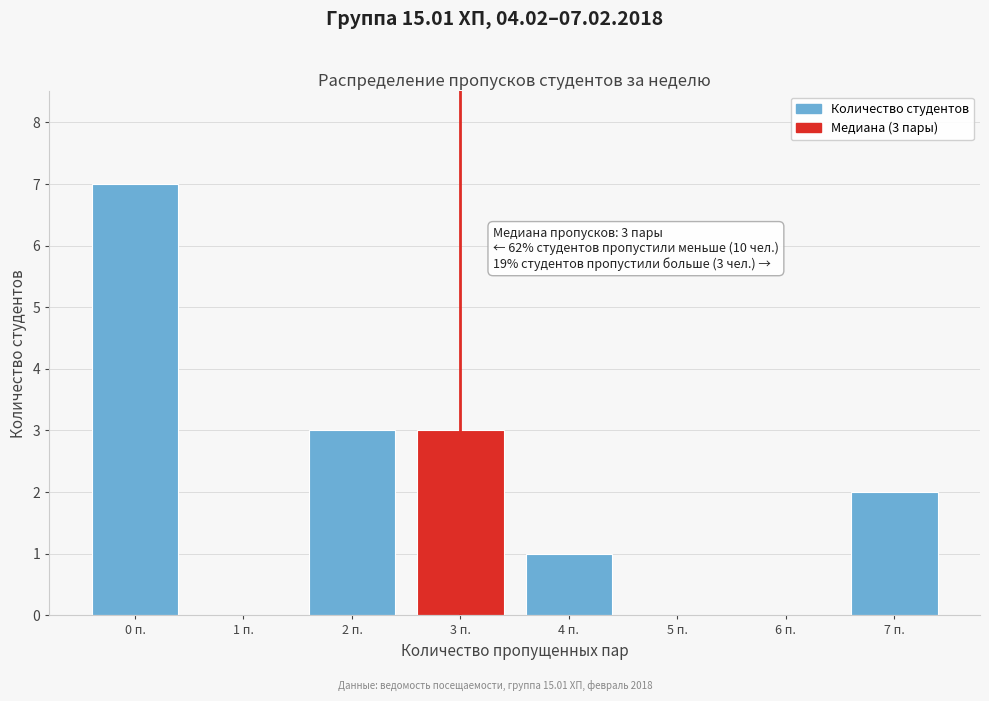

Reading left to right, extract all data points from this chart.

0 п.=7	1 п.=0	2 п.=3	3 п.=3	4 п.=1	5 п.=0	6 п.=0	7 п.=2